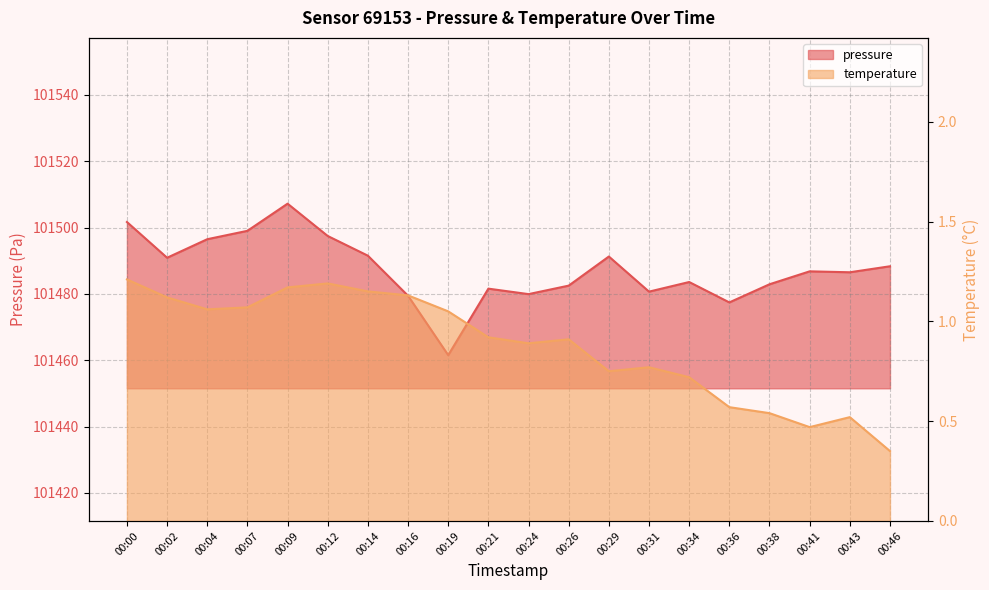

What are all the series names shown in the legend?

pressure, temperature